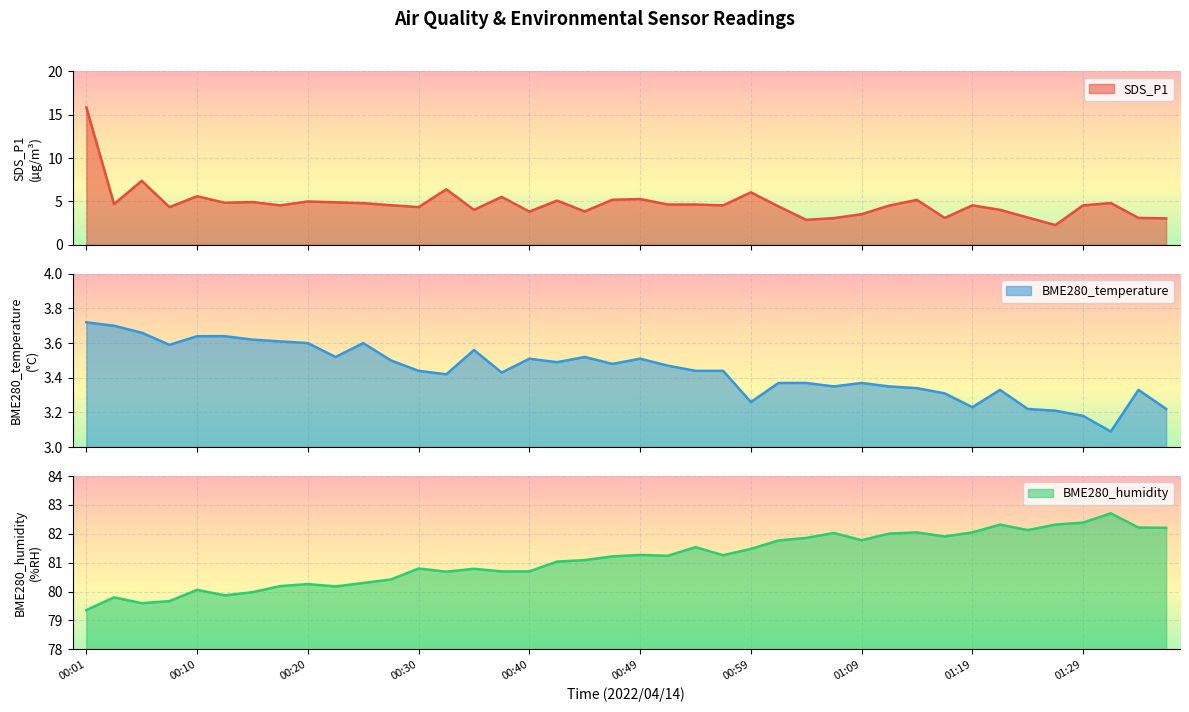

What is the average value of the SDS_P1 series?

4.8